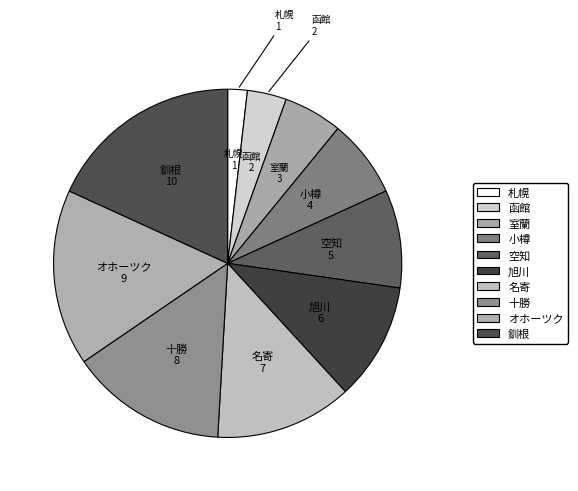

How many segments does this pie chart have?

10